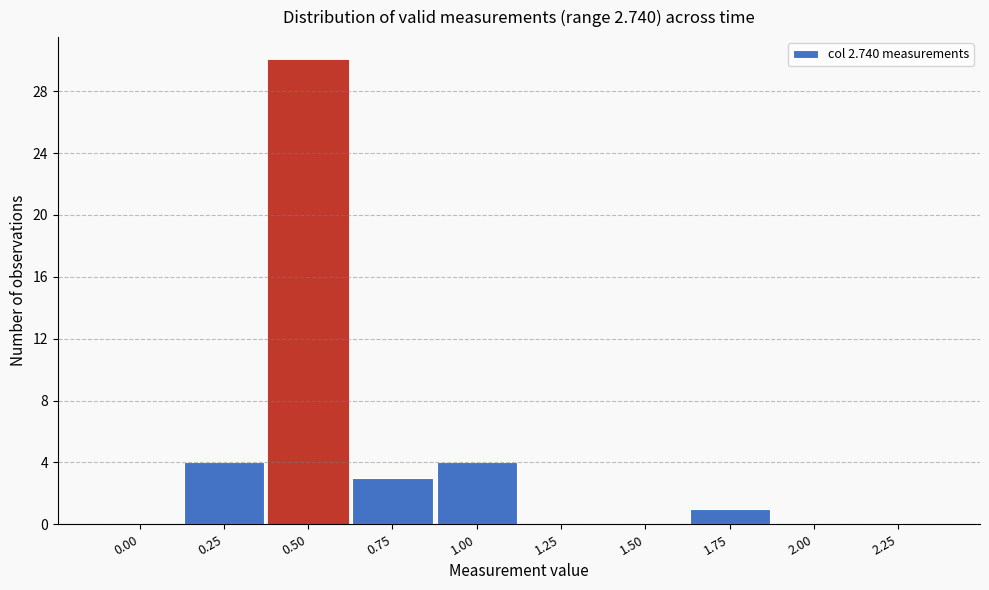

Reading right to left, what are all the values shown in this chart?

2.25=0	2.00=0	1.75=1	1.50=0	1.25=0	1.00=4	0.75=3	0.50=30	0.25=4	0.00=0